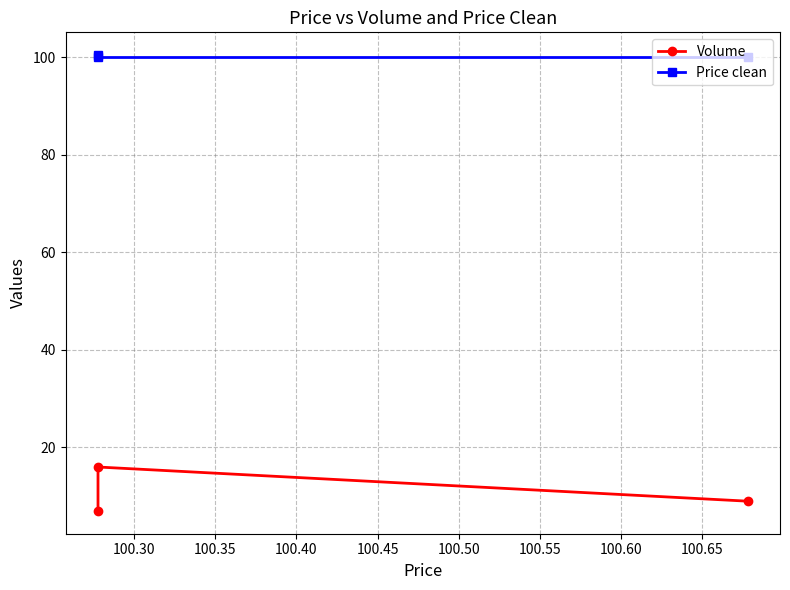

Which series has the largest total across all categories?

Price clean